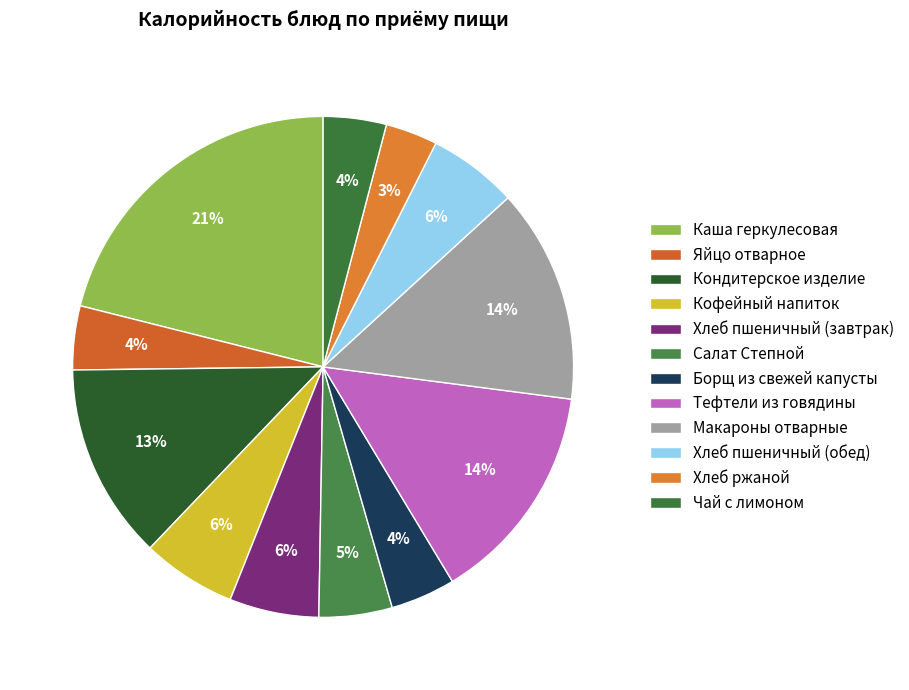

Which slice is the smallest?

Хлеб ржаной